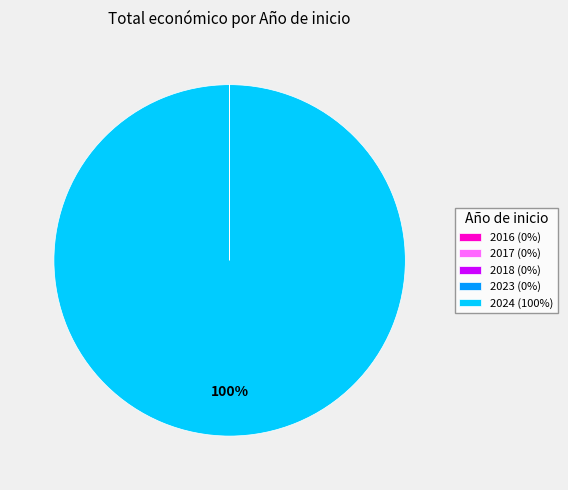

Which category accounts for the majority?

2024 (100%)